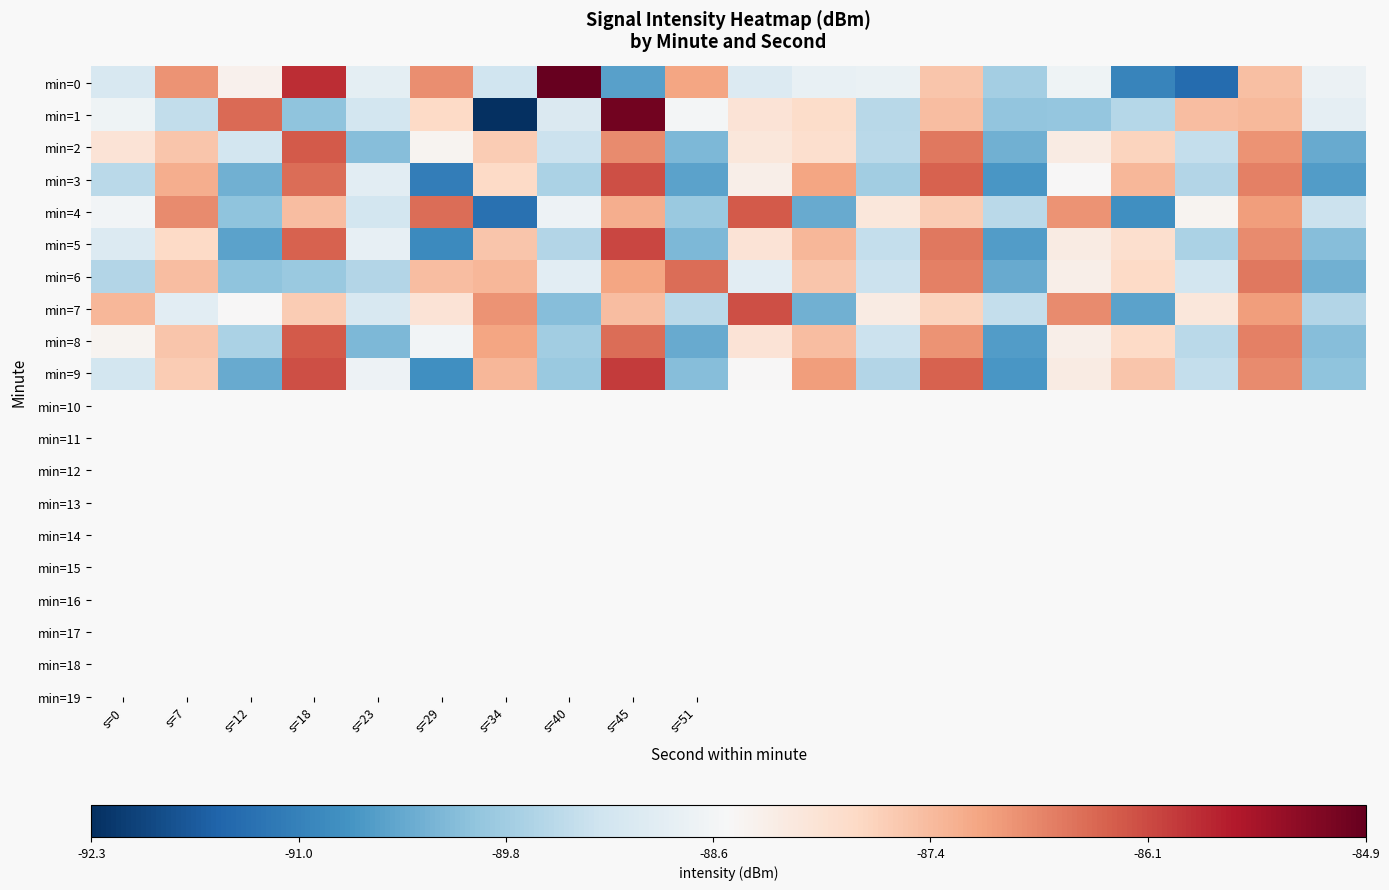

Reading left to right, extract all data points from this chart.

min=0: -89.1	-86.9	-88.3	-85.8	-88.9	-86.8	-89.3	-84.9	-90.5	-87.1	-89.0	-88.8	-88.7	-87.5	-89.8	-88.7	-91.0	-91.4	-87.4	-88.7
min=1: -88.7	-89.4	-86.5	-90.0	-89.2	-87.8	-92.3	-89.0	-85.0	-88.6	-88.0	-87.8	-89.5	-87.4	-90.0	-90.0	-89.6	-87.4	-87.3	-88.8
min=2: -88.0	-87.5	-89.2	-86.3	-90.1	-88.4	-87.6	-89.3	-86.8	-90.2	-88.1	-87.9	-89.5	-86.6	-90.3	-88.2	-87.7	-89.4	-86.9	-90.4
min=3: -89.5	-87.2	-90.3	-86.5	-88.9	-91.1	-87.8	-89.7	-86.2	-90.5	-88.3	-87.1	-89.8	-86.4	-90.7	-88.5	-87.3	-89.6	-86.7	-90.6
min=4: -88.6	-86.8	-90.0	-87.4	-89.2	-86.5	-91.3	-88.7	-87.2	-89.9	-86.3	-90.4	-88.1	-87.6	-89.5	-86.9	-90.8	-88.4	-87.0	-89.3
min=5: -89.0	-87.8	-90.5	-86.4	-88.8	-90.9	-87.5	-89.6	-86.1	-90.2	-88.0	-87.3	-89.4	-86.6	-90.6	-88.2	-87.9	-89.7	-86.8	-90.1
min=6: -89.6	-87.4	-90.0	-89.9	-89.6	-87.4	-87.3	-88.9	-87.1	-86.5	-88.9	-87.5	-89.3	-86.7	-90.4	-88.3	-87.8	-89.2	-86.6	-90.3
min=7: -87.3	-88.9	-88.5	-87.6	-89.1	-88.0	-86.9	-90.1	-87.4	-89.5	-86.2	-90.3	-88.2	-87.7	-89.4	-86.8	-90.5	-88.1	-87.0	-89.6
min=8: -88.4	-87.5	-89.7	-86.3	-90.2	-88.6	-87.1	-89.8	-86.5	-90.4	-88.0	-87.4	-89.3	-86.9	-90.6	-88.3	-87.8	-89.5	-86.7	-90.1
min=9: -89.2	-87.6	-90.4	-86.2	-88.7	-90.8	-87.3	-89.9	-86.0	-90.1	-88.5	-87.0	-89.6	-86.4	-90.7	-88.2	-87.5	-89.4	-86.8	-90.0